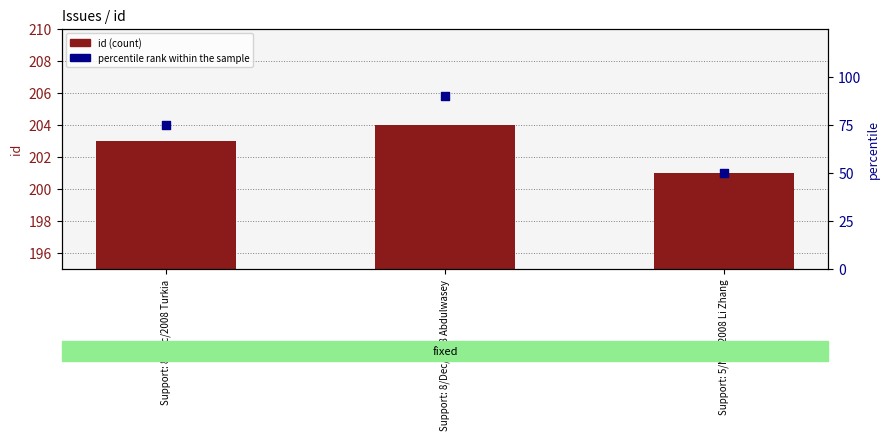

Is the value of percentile rank within the sample at Support: 5/Nov/2008 Li Zhang greater than the value of id (count) at Support: 5/Nov/2008 Li Zhang?

No